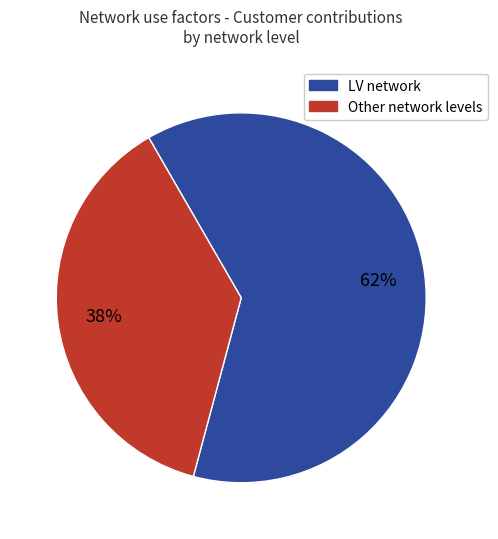

To the nearest percent, what is the average slice percentage?

50%